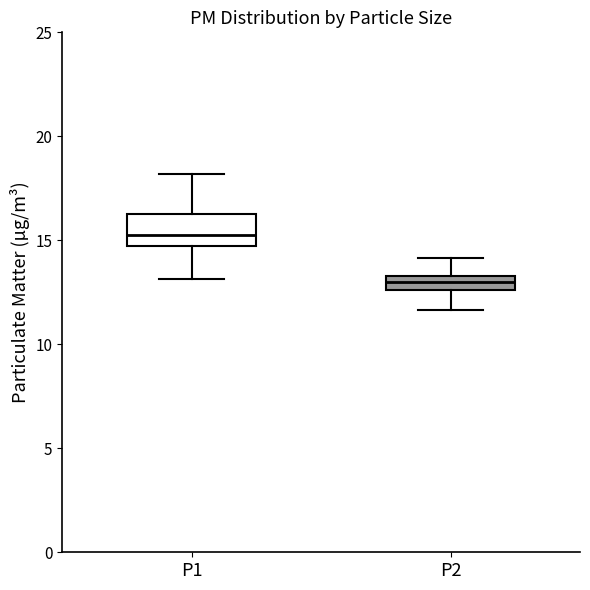

Where is the upper edge of the box for P1 on the y-axis? The values are not printed on the chart, so give them approximately, as read against the axis.

16.0